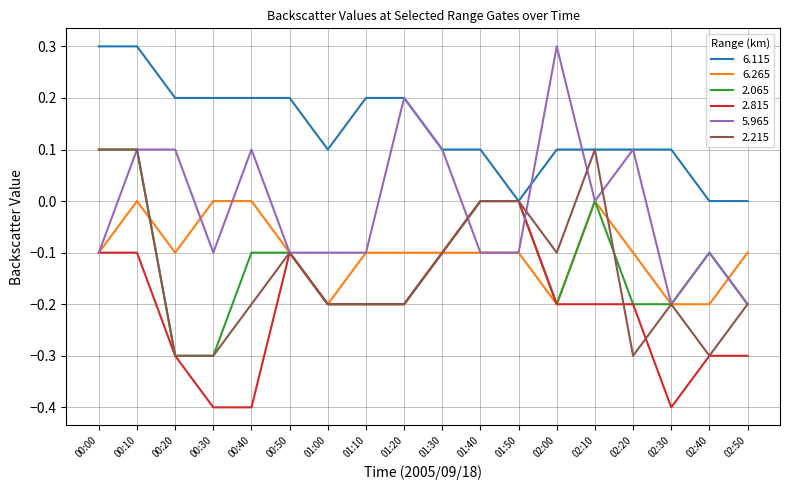

True or false: 6.265 and 6.115 cross at least once.

False